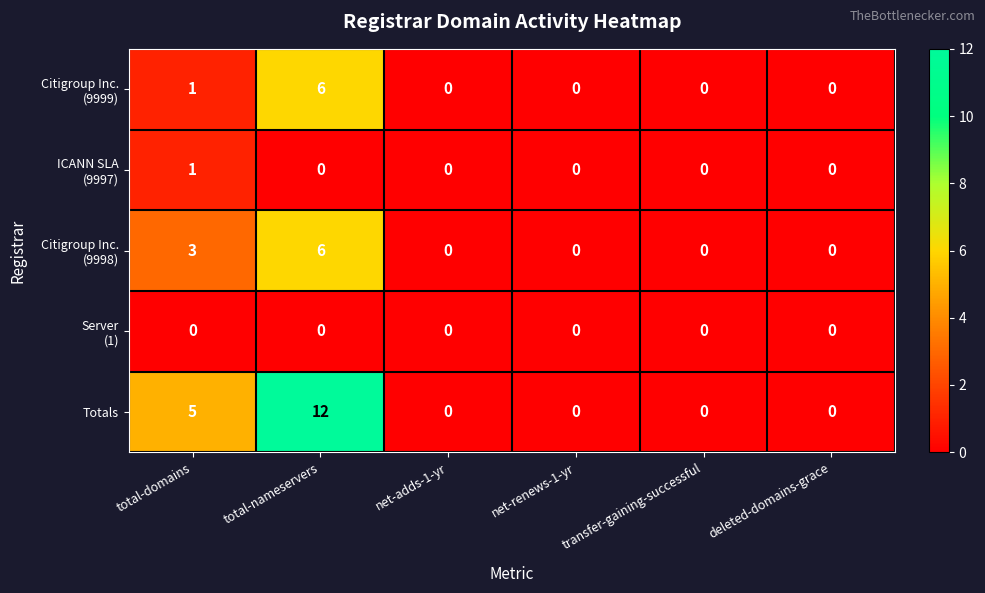

At which category is the sum across all series the highest?

total-nameservers